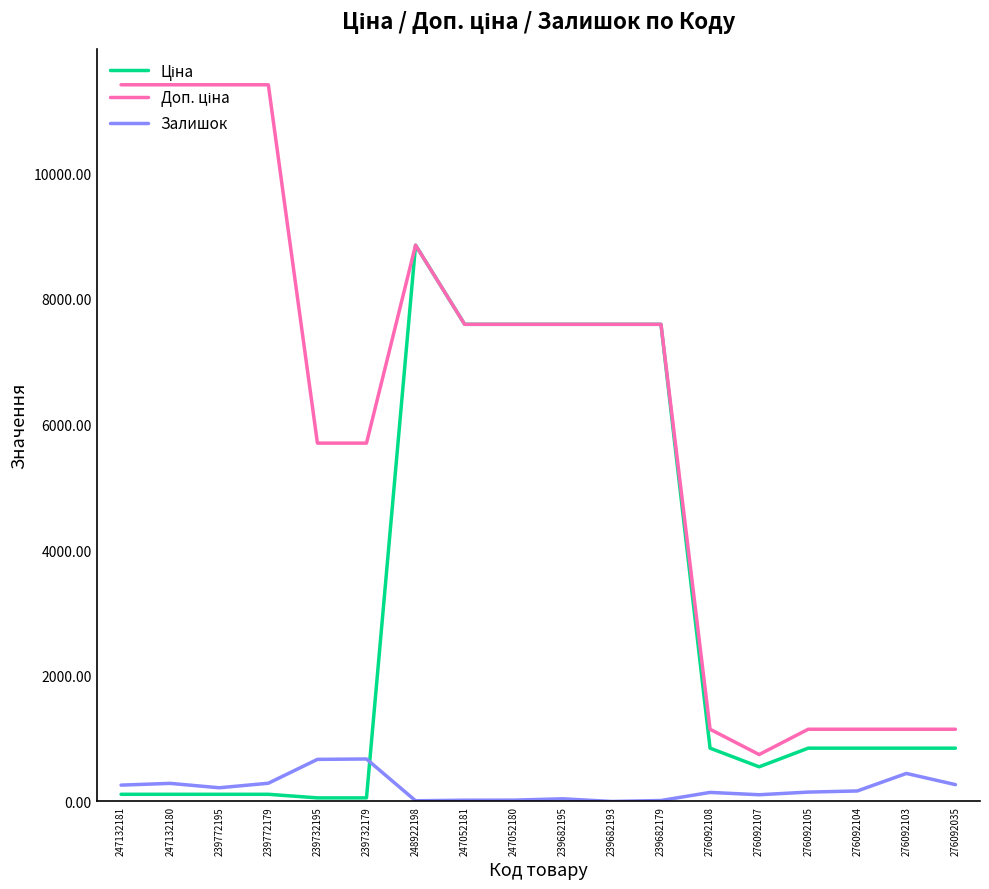

At which category is the sum across all series the highest?

248922198